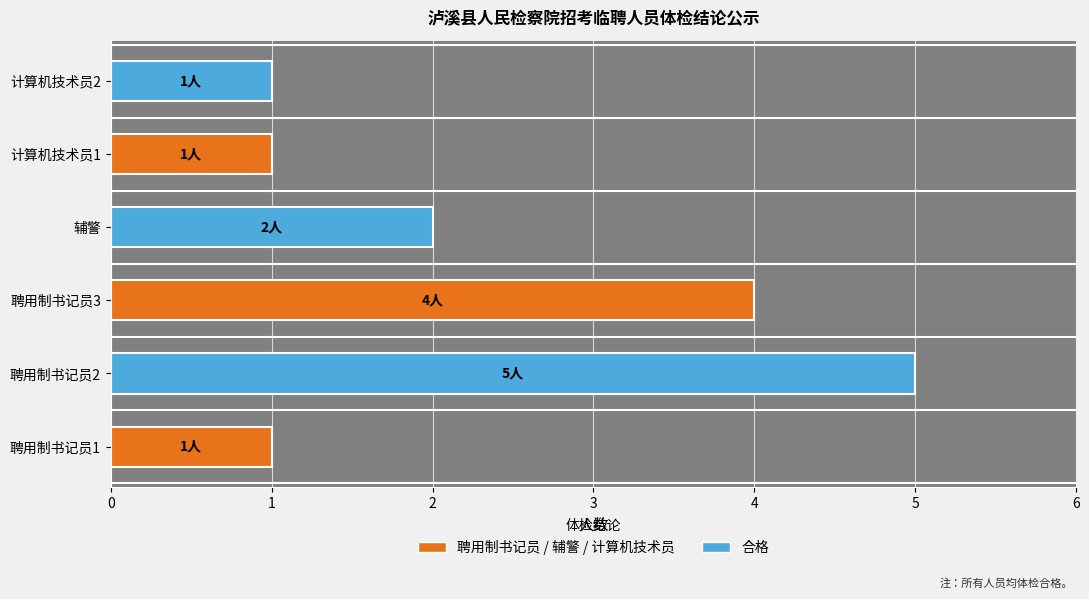

What is the difference between the maximum and second lowest values?

4